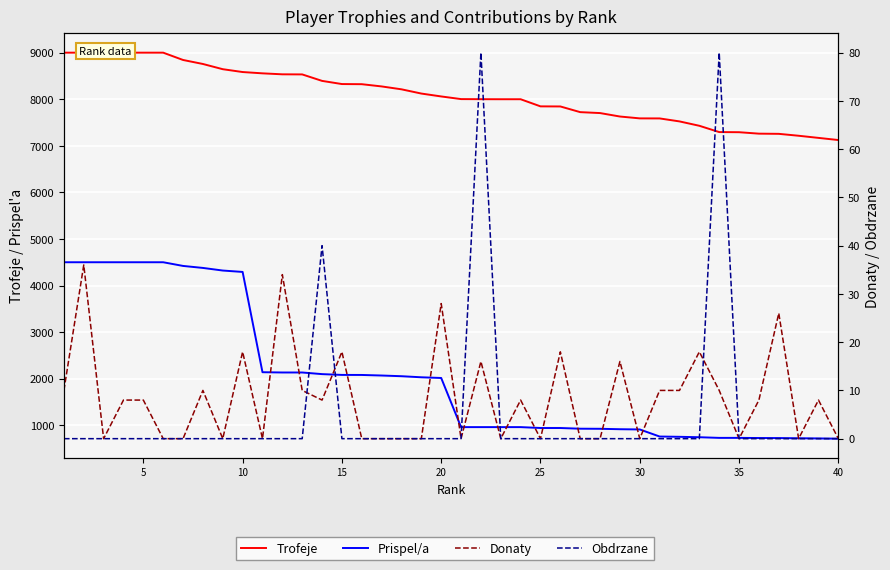

What is the average value of the Obdrzane series?

5